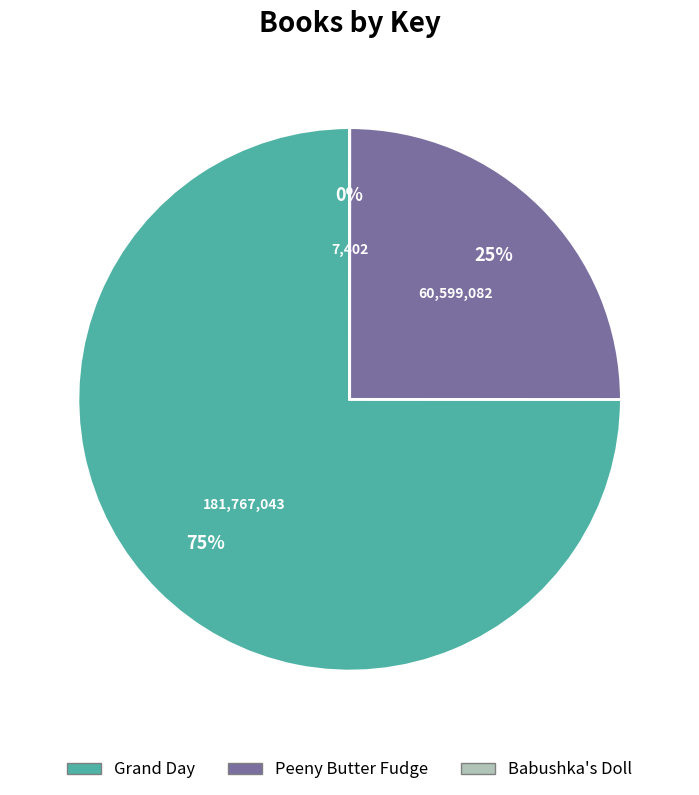

Is the sum of Grand Day and Peeny Butter Fudge greater than half?

Yes